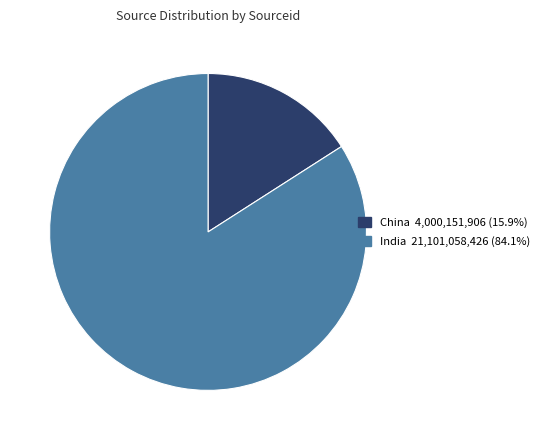

Rank the categories by value from highest to lowest.

India, China